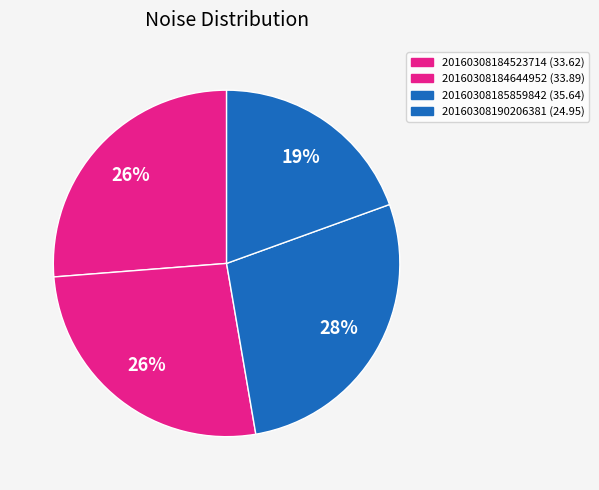

Which category has the biggest portion of the pie?

20160308185859842